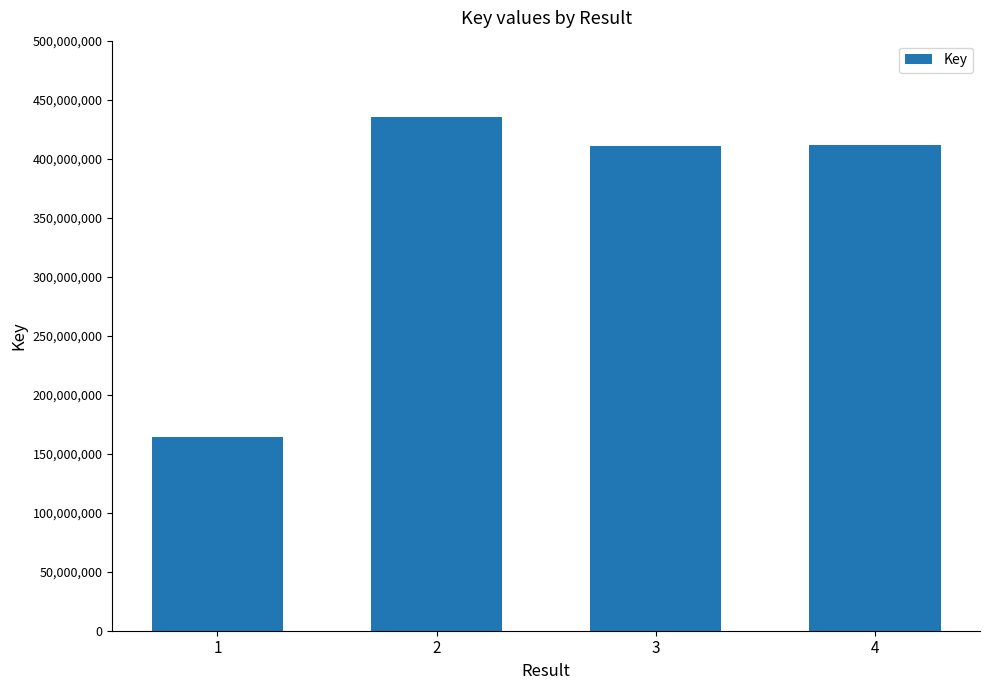

How many distinct data groups are displayed?

1